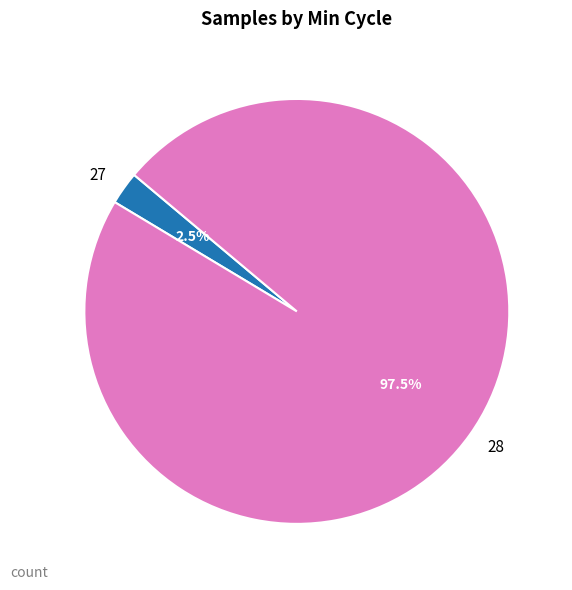

Which has a higher value, 27 or 28?

28